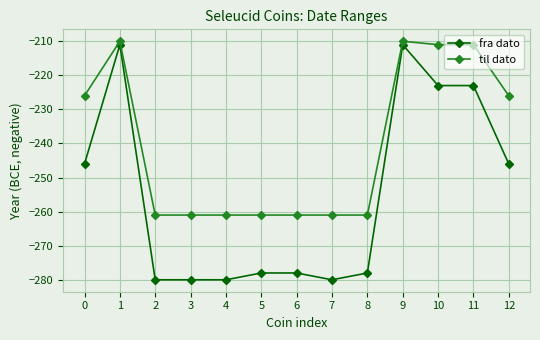

What is the sum of all fra dato values?

-3314